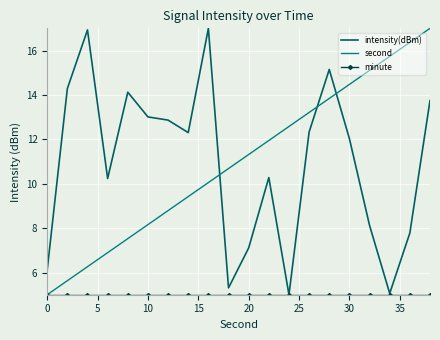

What is the minimum value for second?

5.0